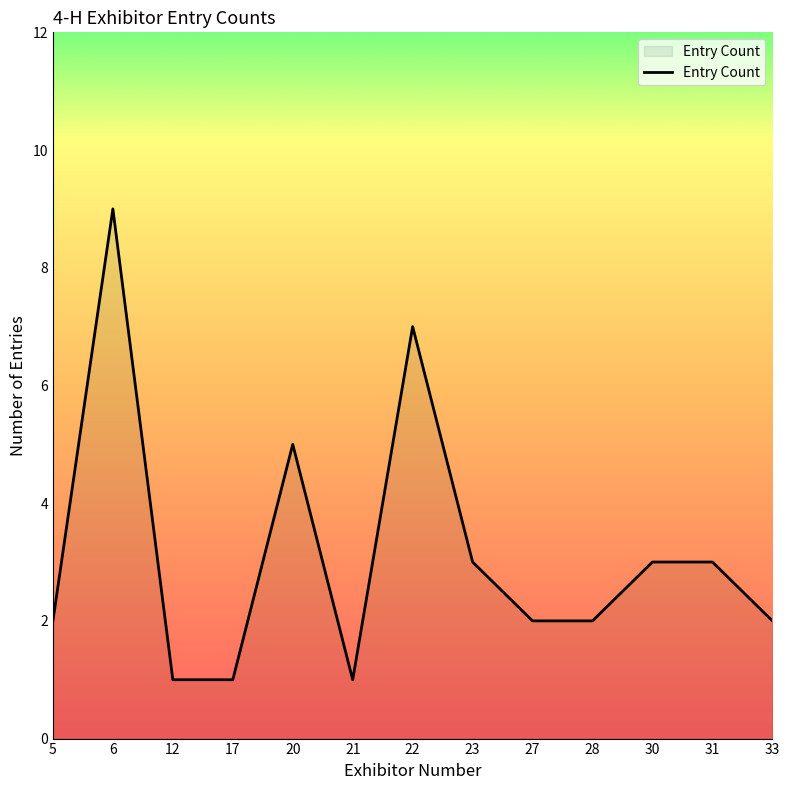

How many series are shown in this chart?

1